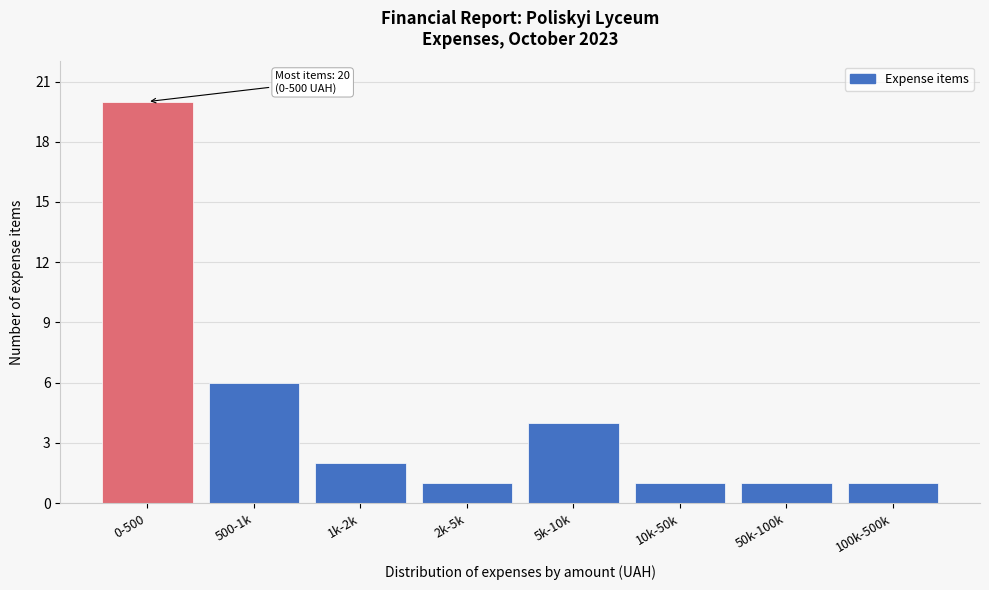

Reading left to right, what are all the values shown in this chart?

0-500=20	500-1k=6	1k-2k=2	2k-5k=1	5k-10k=4	10k-50k=1	50k-100k=1	100k-500k=1